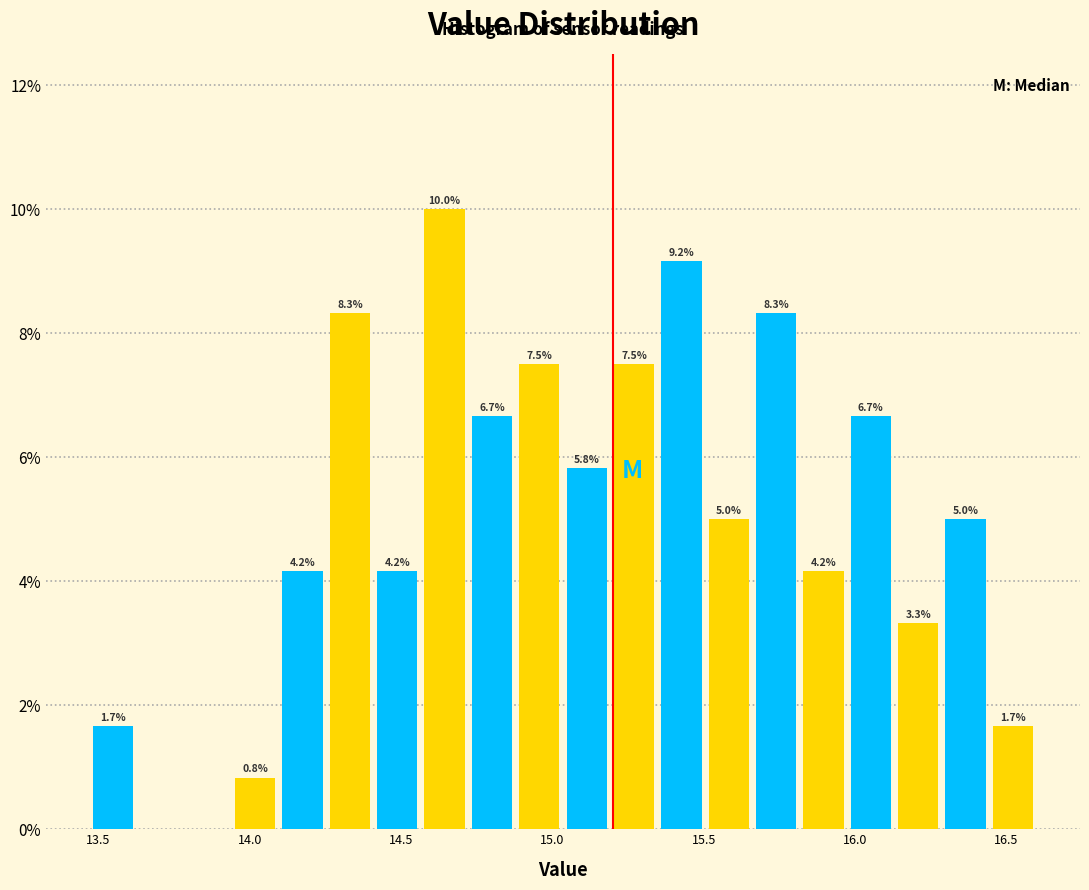

Around what value on the x-axis is the tallest bar? Give the approximate position of its centre, as read against the axis.

14.65